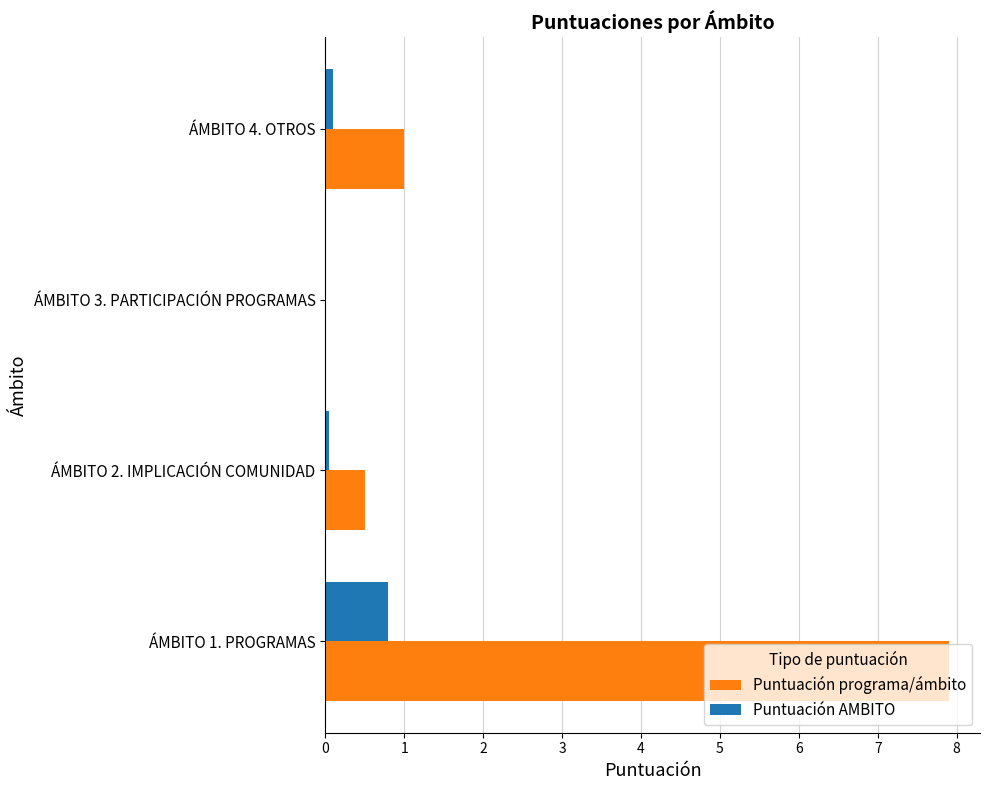

Is it true that Puntuación programa/ámbito equals 0.0 at ÁMBITO 3. PARTICIPACIÓN PROGRAMAS?

True